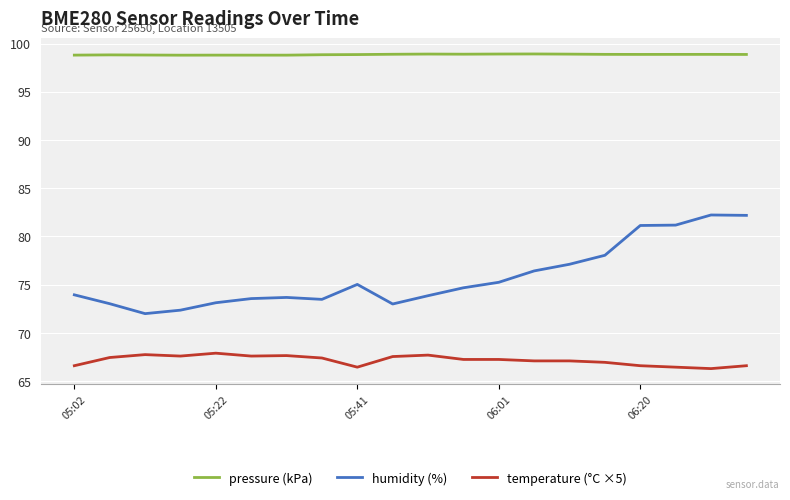

What is the difference between the maximum and minimum values in the temperature (°C ×5) series?

1.6